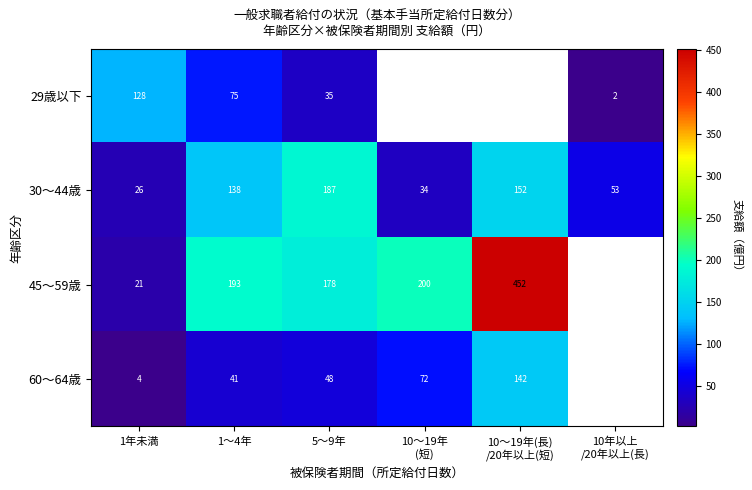

How many series are shown in this chart?

4